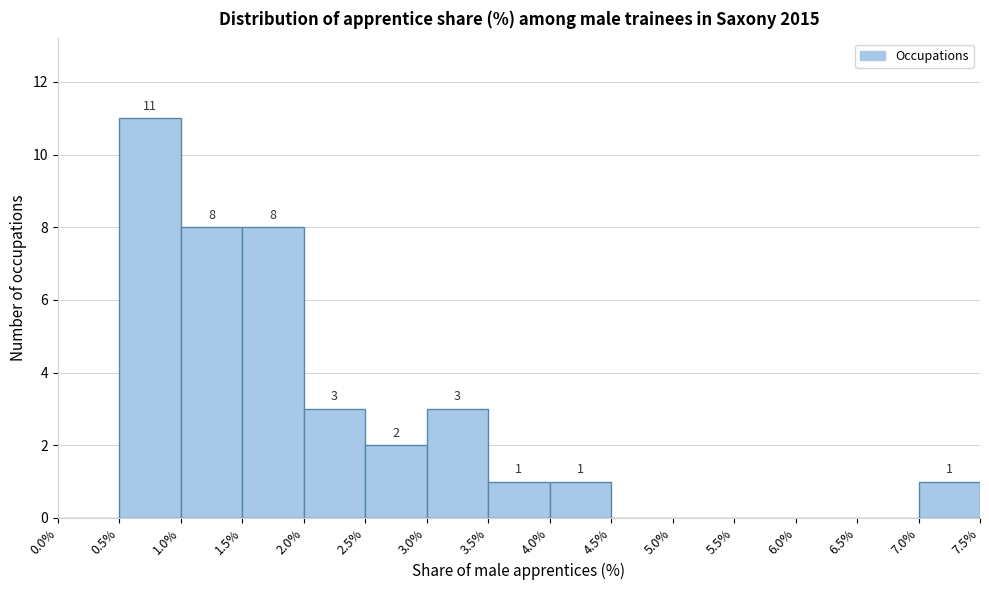

Which range on the x-axis has the tallest bar?

0.5% to 1.0%